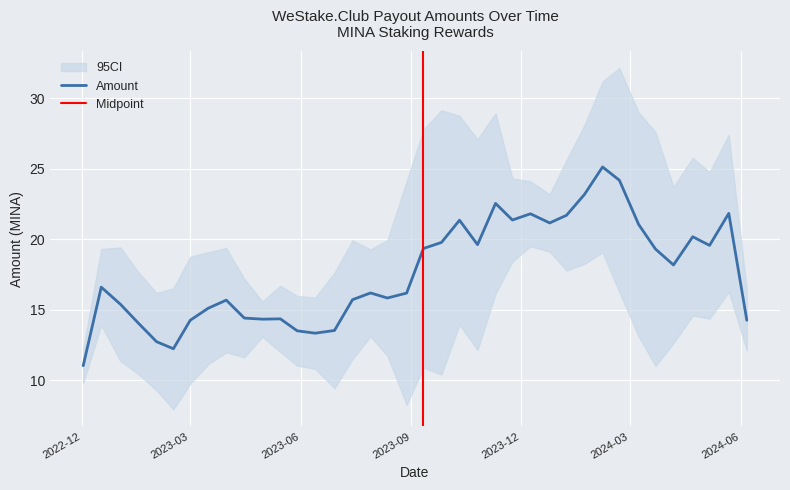

What is the label of the 11th point from the left?

2023-04-30